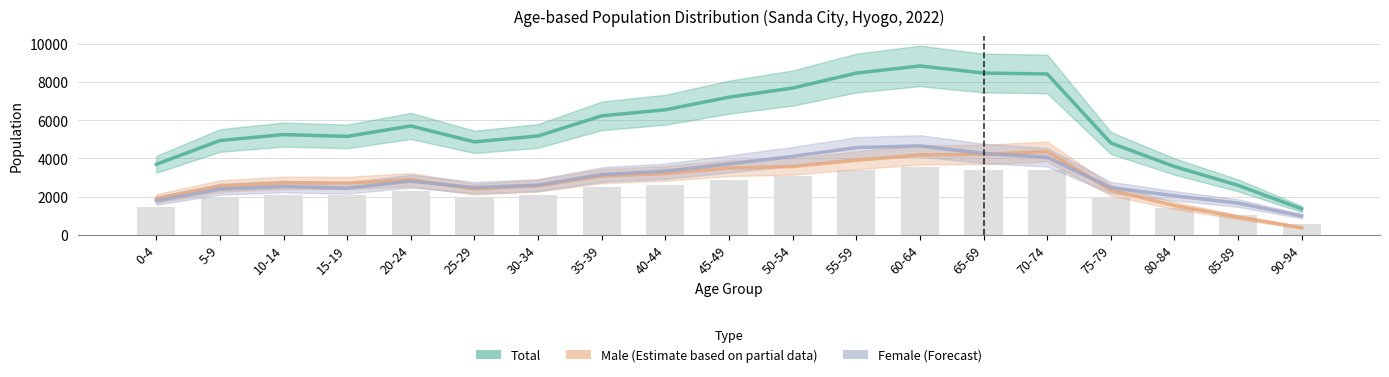

What are all the series names shown in the legend?

Male, Female, Total